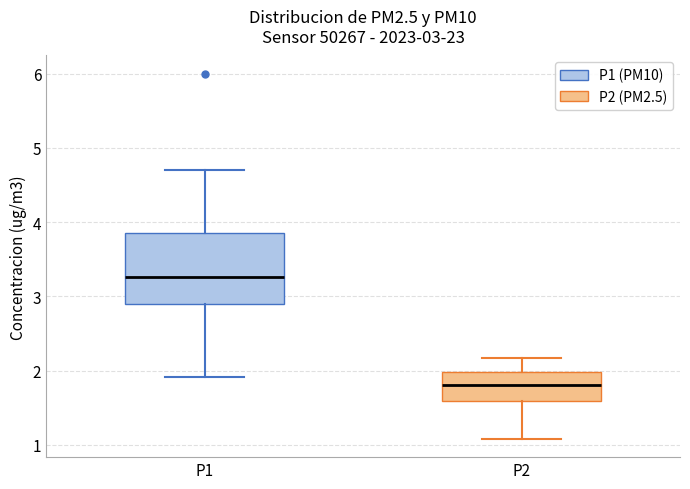

Comparing the boxes themselves (not the whiskers), which one is the tallest?

P1